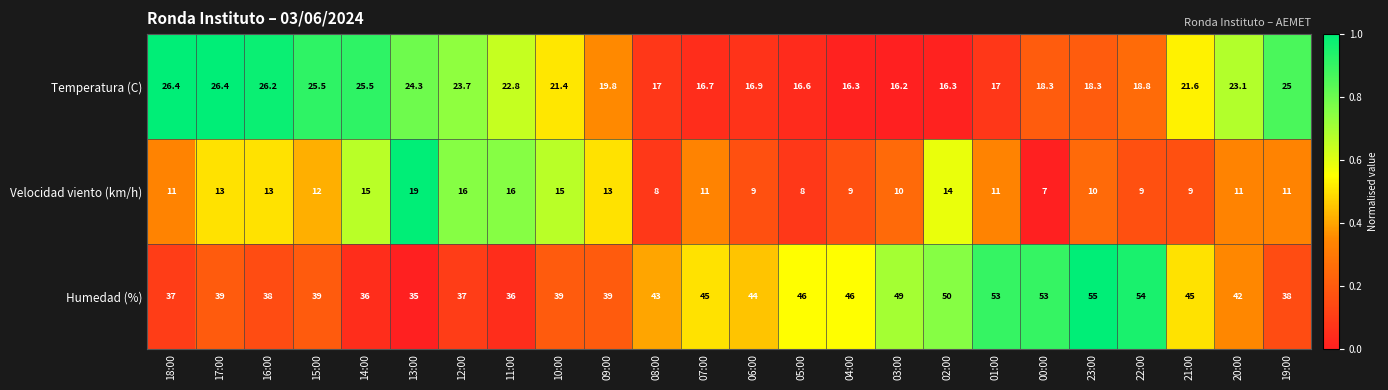

At 22:00, list the series in order from largest to smallest.

Humedad (%), Temperatura (C), Velocidad viento (km/h)